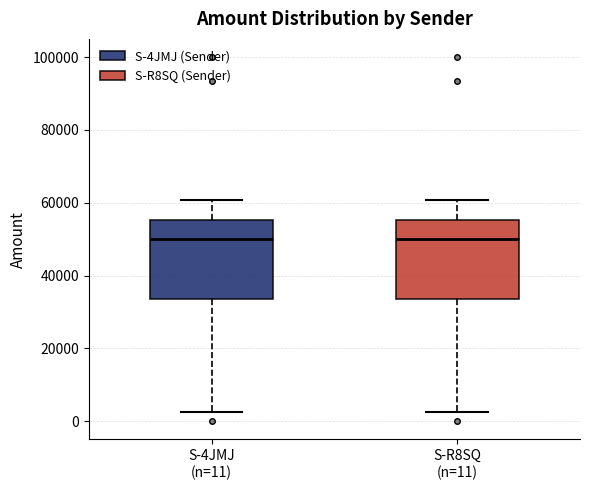

Reading left to right, read every box against the y-axis: the position of its median line, the range the box covers, and the ends of its whiskers. The values are not printed on the chart, so give them approximately, as read against the axis.

S-4JMJ (n=11): median 50000, box 34000 to 56000, whiskers 2000 to 60000
S-R8SQ (n=11): median 50000, box 34000 to 56000, whiskers 2000 to 60000